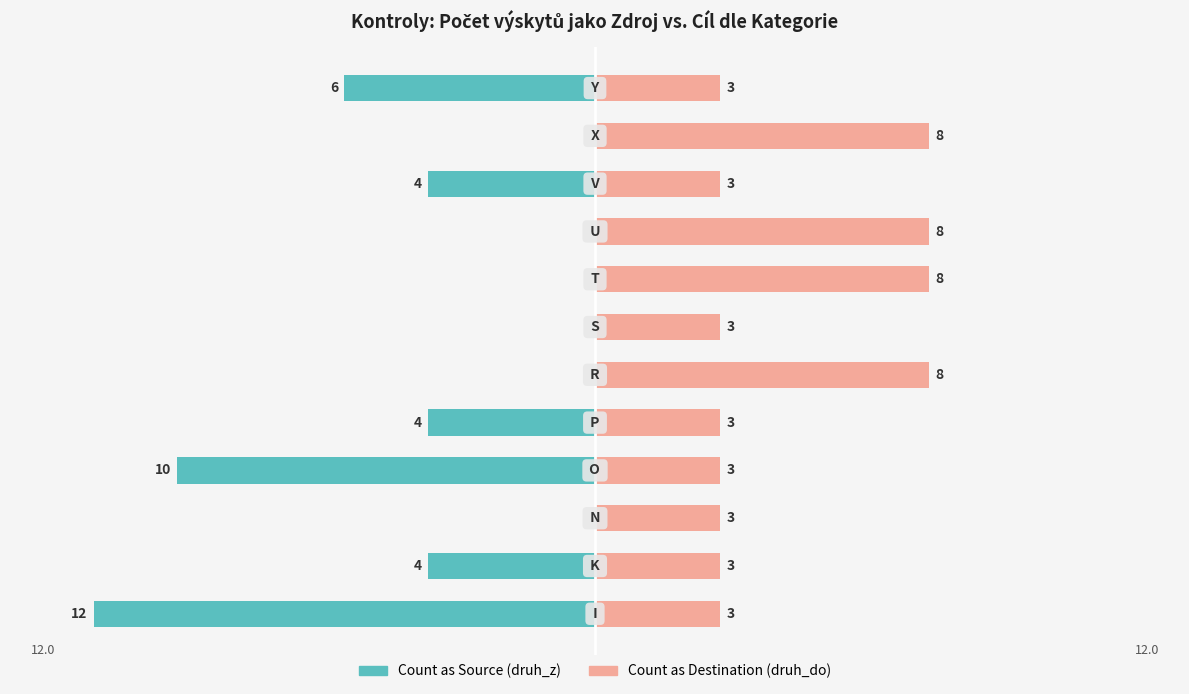

What is the minimum value shown in the chart?

-12